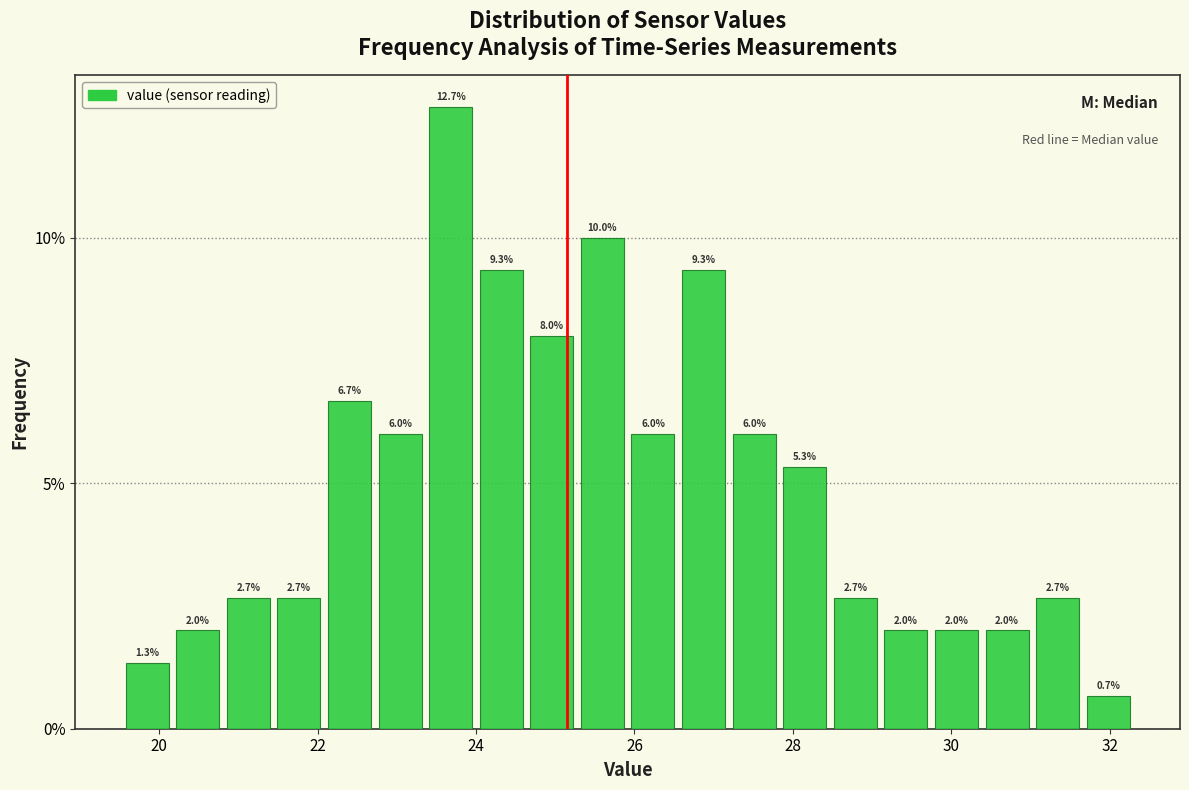

Around what value on the x-axis is the tallest bar? Give the approximate position of its centre, as read against the axis.

23.6